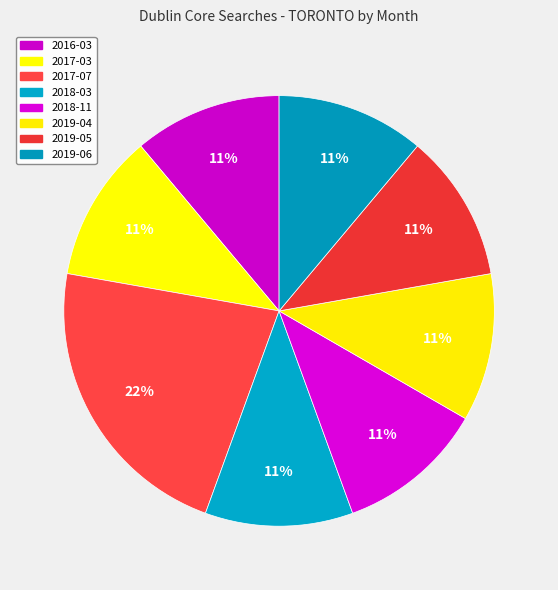

How many slices are in this pie chart?

8